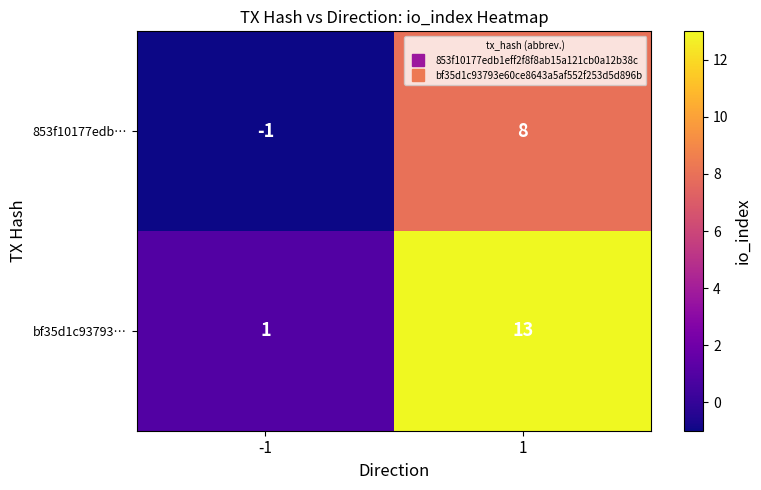

What is the smallest value displayed?

-1